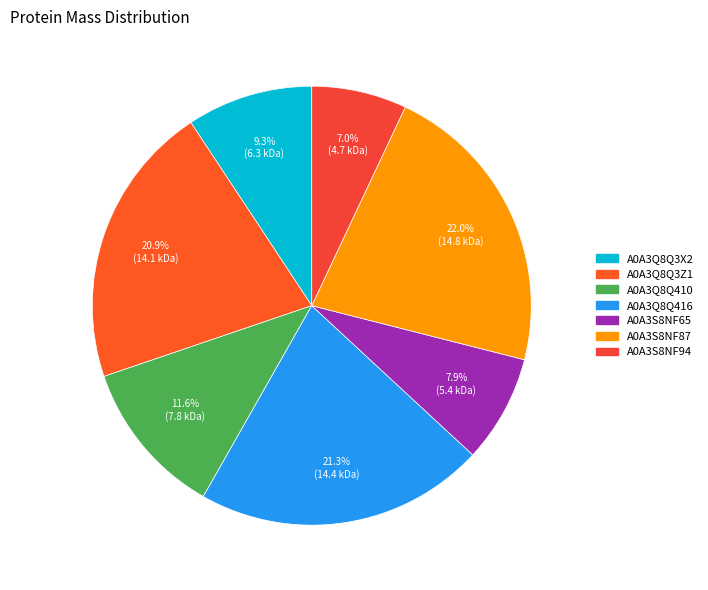

Count the number of slices in the pie.

7